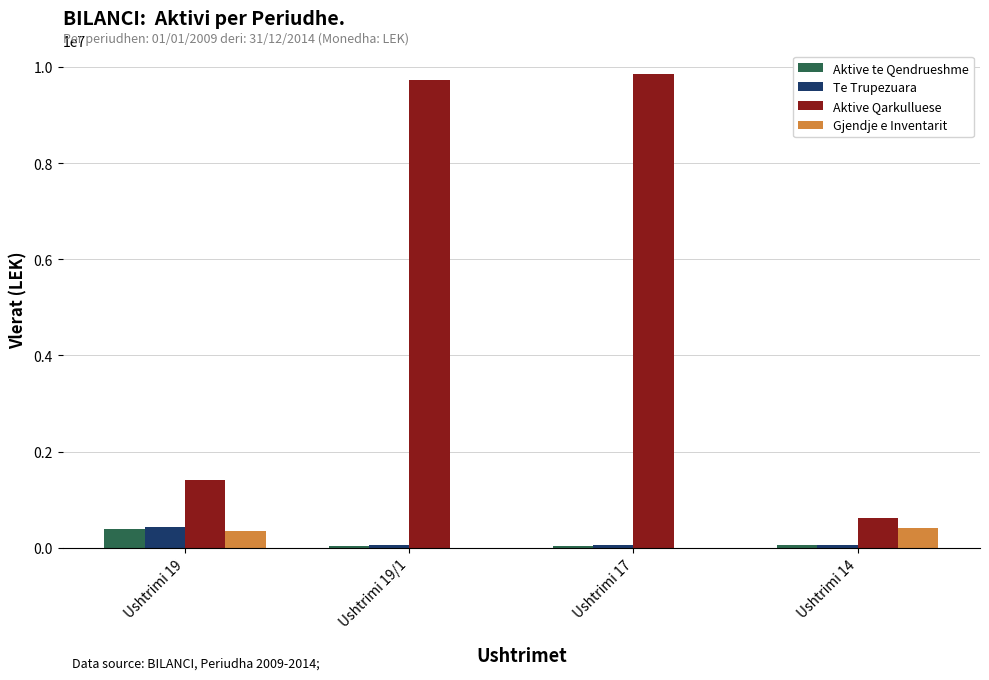

True or false: Aktive Qarkulluese has a value of 1416890 at Ushtrimi 19.

True